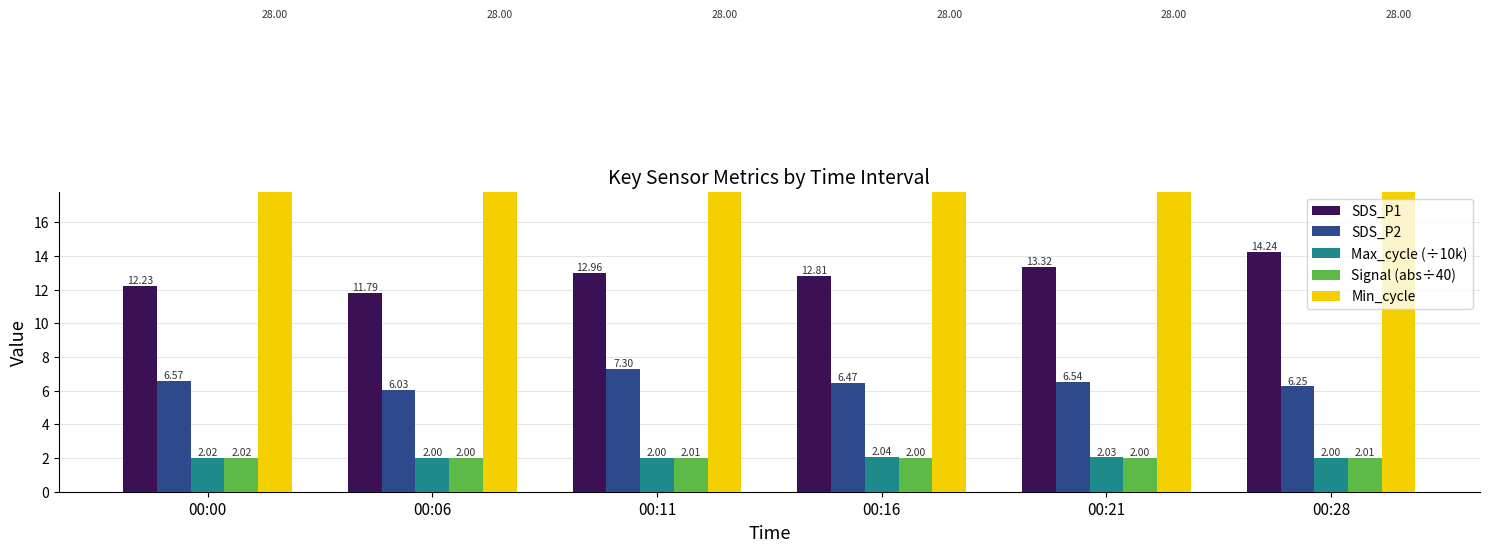

Reading left to right, extract all data points from this chart.

SDS_P1: 00:00=12.2	00:06=11.8	00:11=13.0	00:16=12.8	00:21=13.3	00:28=14.2
SDS_P2: 00:00=6.6	00:06=6.0	00:11=7.3	00:16=6.5	00:21=6.5	00:28=6.2
Max_cycle (÷10k): 00:00=2.0	00:06=2.0	00:11=2.0	00:16=2.0	00:21=2.0	00:28=2.0
Signal (abs÷40): 00:00=2.0	00:06=2.0	00:11=2.0	00:16=2.0	00:21=2.0	00:28=2.0
Min_cycle: 00:00=28.0	00:06=28.0	00:11=28.0	00:16=28.0	00:21=28.0	00:28=28.0